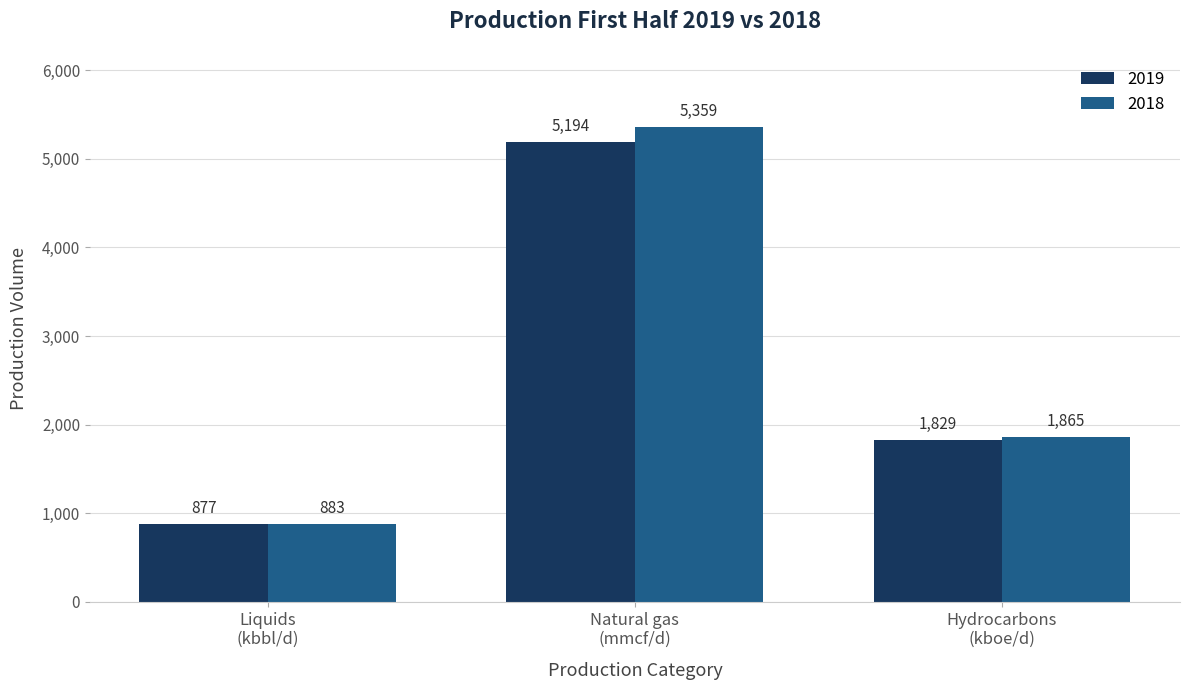

Which category has the lowest value across all series?

Liquids
(kbbl/d)